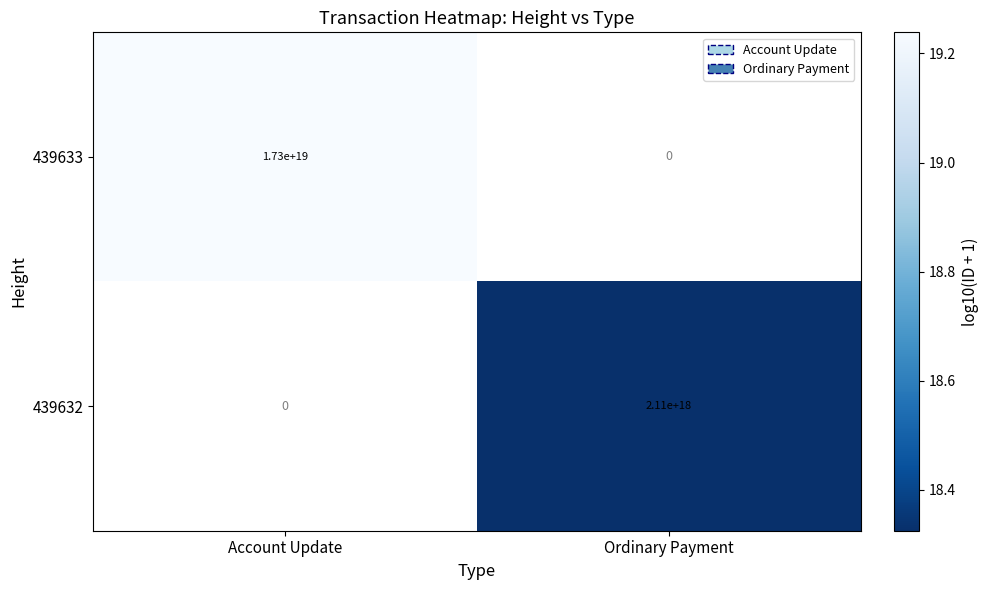

Is it true that 439632 equals 2110000000000000000 at Ordinary Payment?

True